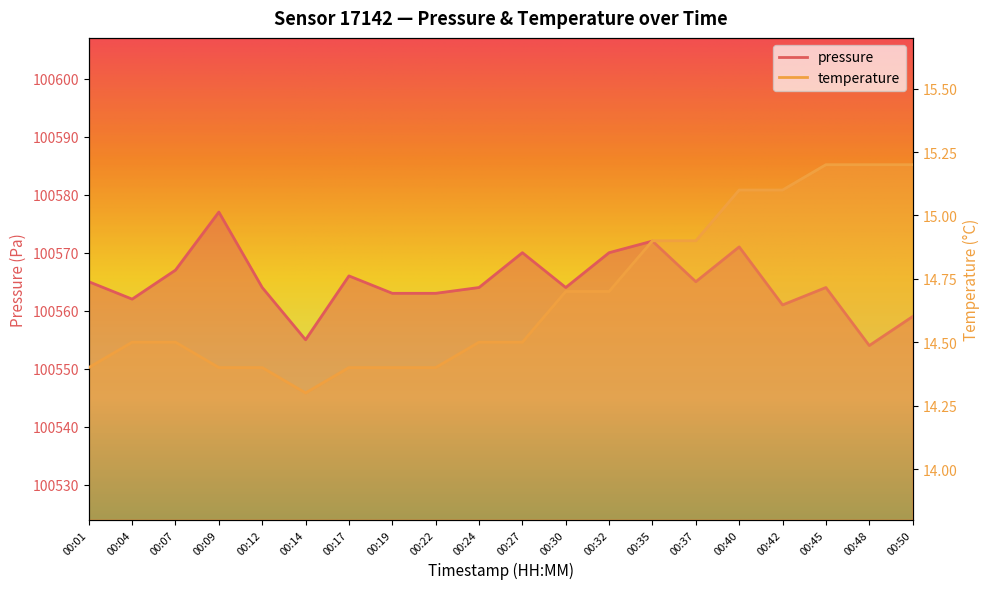

True or false: temperature and pressure intersect in this chart.

False